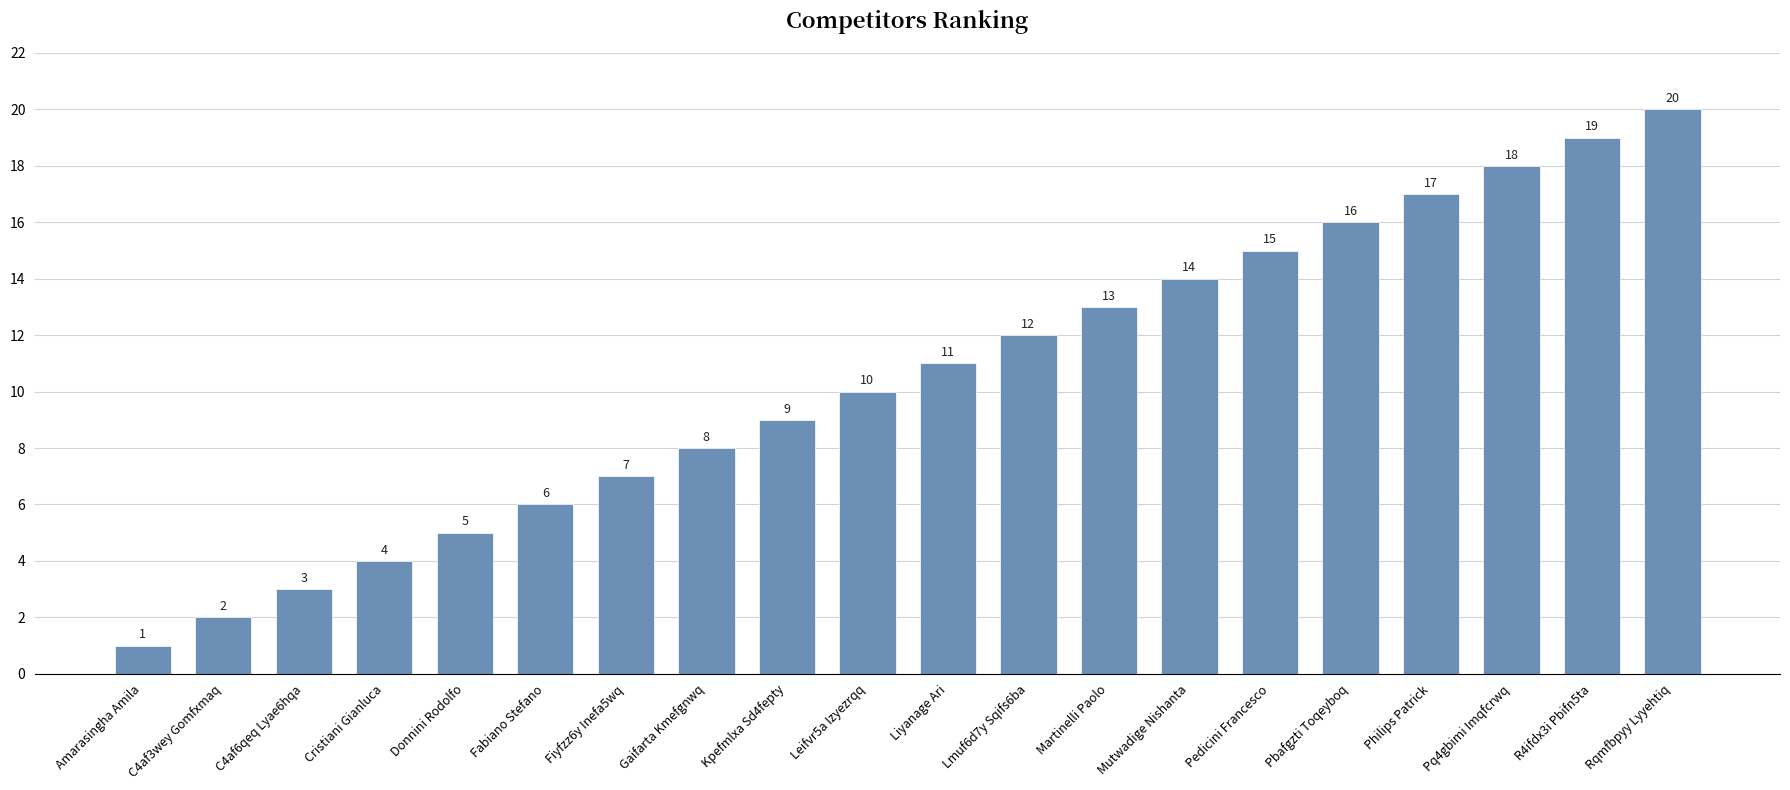

Does the chart contain any negative values?

No